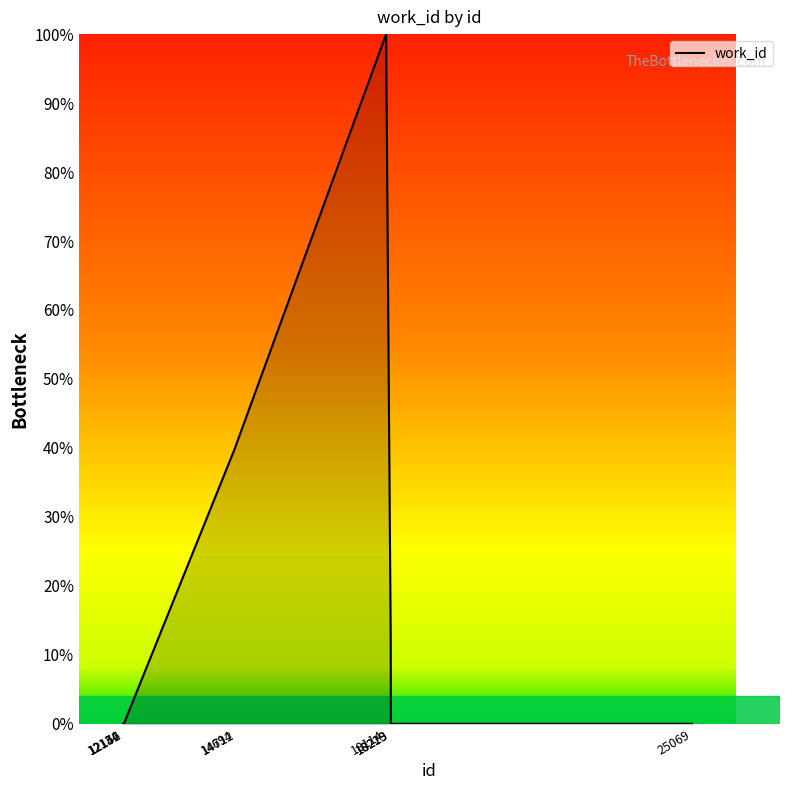

What is the difference between the maximum and minimum values?

100.0